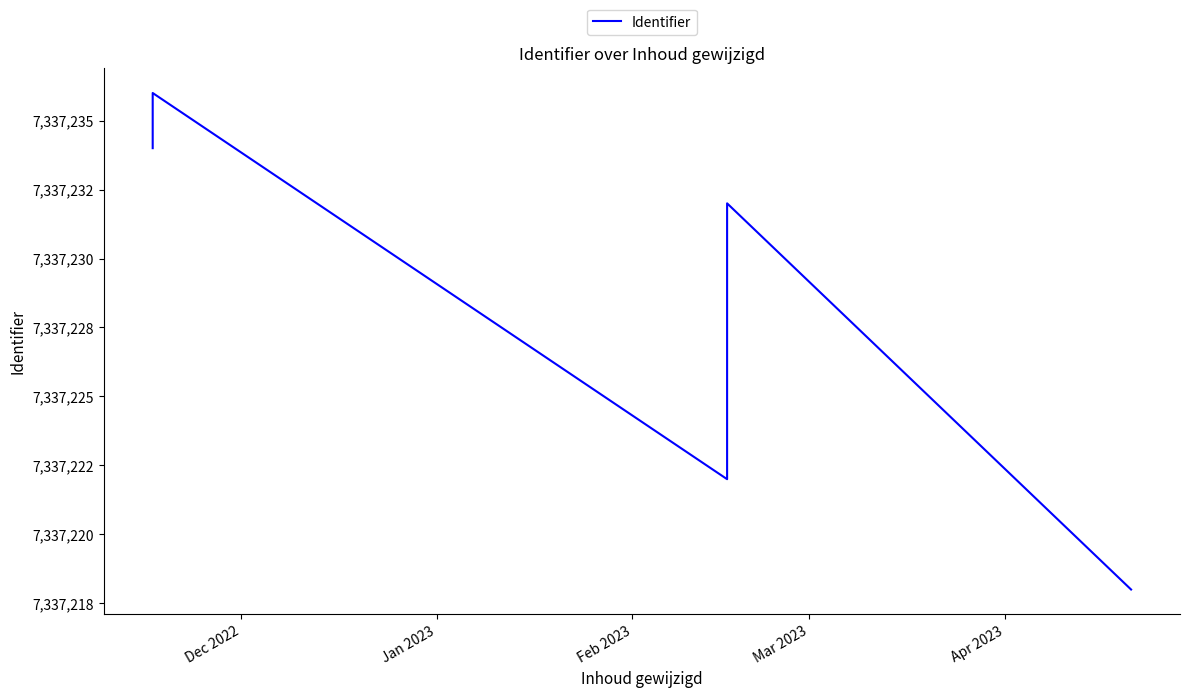

Does the chart display data point markers on the line(s)?

No